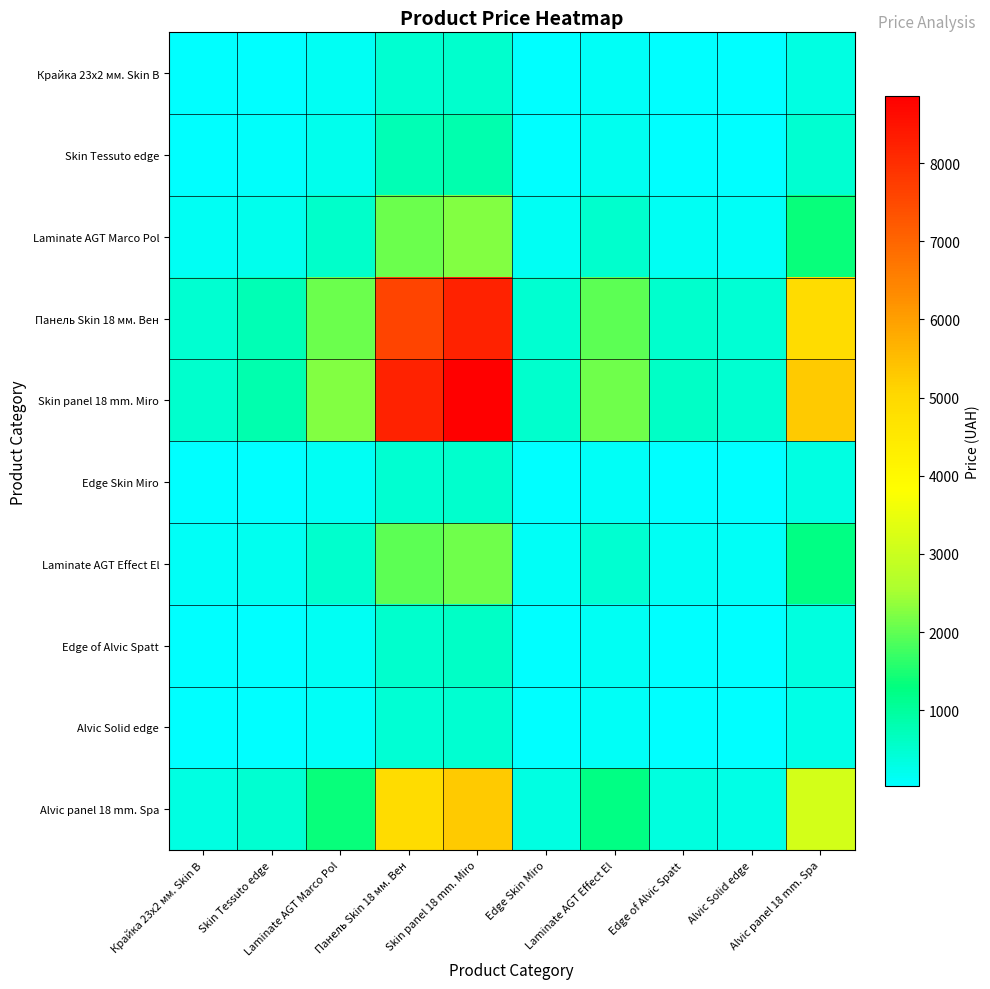

Reading left to right, what are all the values shown in this chart?

Крайка 23x2 мм. Skin В: Крайка 23x2 мм. Skin В=32.0	Skin Tessuto edge=50.0	Laminate AGT Marco Pol=135.1	Панель Skin 18 мм. Вен=493.4	Skin panel 18 mm. Miro=532.8	Edge Skin Miro=31.8	Laminate AGT Effect El=127.5	Edge of Alvic Spatt=35.3	Alvic Solid edge=29.7	Alvic panel 18 mm. Spa=318.1
Skin Tessuto edge: Крайка 23x2 мм. Skin В=50.0	Skin Tessuto edge=77.9	Laminate AGT Marco Pol=210.7	Панель Skin 18 мм. Вен=769.3	Skin panel 18 mm. Miro=830.7	Edge Skin Miro=49.5	Laminate AGT Effect El=198.8	Edge of Alvic Spatt=55.0	Alvic Solid edge=46.3	Alvic panel 18 mm. Spa=496.0
Laminate AGT Marco Pol: Крайка 23x2 мм. Skin В=135.1	Skin Tessuto edge=210.7	Laminate AGT Marco Pol=569.9	Панель Skin 18 мм. Вен=2080.6	Skin panel 18 mm. Miro=2246.6	Edge Skin Miro=134.0	Laminate AGT Effect El=537.6	Edge of Alvic Spatt=148.7	Alvic Solid edge=125.3	Alvic panel 18 mm. Spa=1341.5
Панель Skin 18 мм. Вен: Крайка 23x2 мм. Skin В=493.4	Skin Tessuto edge=769.3	Laminate AGT Marco Pol=2080.6	Панель Skin 18 мм. Вен=7596.5	Skin panel 18 mm. Miro=8202.4	Edge Skin Miro=489.3	Laminate AGT Effect El=1962.9	Edge of Alvic Spatt=542.9	Alvic Solid edge=457.6	Alvic panel 18 mm. Spa=4897.9
Skin panel 18 mm. Miro: Крайка 23x2 мм. Skin В=532.8	Skin Tessuto edge=830.7	Laminate AGT Marco Pol=2246.6	Панель Skin 18 мм. Вен=8202.4	Skin panel 18 mm. Miro=8856.7	Edge Skin Miro=528.3	Laminate AGT Effect El=2119.4	Edge of Alvic Spatt=586.2	Alvic Solid edge=494.1	Alvic panel 18 mm. Spa=5288.5
Edge Skin Miro: Крайка 23x2 мм. Skin В=31.8	Skin Tessuto edge=49.5	Laminate AGT Marco Pol=134.0	Панель Skin 18 мм. Вен=489.3	Skin panel 18 mm. Miro=528.3	Edge Skin Miro=31.5	Laminate AGT Effect El=126.4	Edge of Alvic Spatt=35.0	Alvic Solid edge=29.5	Alvic panel 18 mm. Spa=315.4
Laminate AGT Effect El: Крайка 23x2 мм. Skin В=127.5	Skin Tessuto edge=198.8	Laminate AGT Marco Pol=537.6	Панель Skin 18 мм. Вен=1962.9	Skin panel 18 mm. Miro=2119.4	Edge Skin Miro=126.4	Laminate AGT Effect El=507.2	Edge of Alvic Spatt=140.3	Alvic Solid edge=118.3	Alvic panel 18 mm. Spa=1265.6
Edge of Alvic Spatt: Крайка 23x2 мм. Skin В=35.3	Skin Tessuto edge=55.0	Laminate AGT Marco Pol=148.7	Панель Skin 18 мм. Вен=542.9	Skin panel 18 mm. Miro=586.2	Edge Skin Miro=35.0	Laminate AGT Effect El=140.3	Edge of Alvic Spatt=38.8	Alvic Solid edge=32.7	Alvic panel 18 mm. Spa=350.1
Alvic Solid edge: Крайка 23x2 мм. Skin В=29.7	Skin Tessuto edge=46.3	Laminate AGT Marco Pol=125.3	Панель Skin 18 мм. Вен=457.6	Skin panel 18 mm. Miro=494.1	Edge Skin Miro=29.5	Laminate AGT Effect El=118.3	Edge of Alvic Spatt=32.7	Alvic Solid edge=27.6	Alvic panel 18 mm. Spa=295.1
Alvic panel 18 mm. Spa: Крайка 23x2 мм. Skin В=318.1	Skin Tessuto edge=496.0	Laminate AGT Marco Pol=1341.5	Панель Skin 18 мм. Вен=4897.9	Skin panel 18 mm. Miro=5288.5	Edge Skin Miro=315.4	Laminate AGT Effect El=1265.6	Edge of Alvic Spatt=350.1	Alvic Solid edge=295.1	Alvic panel 18 mm. Spa=3157.9